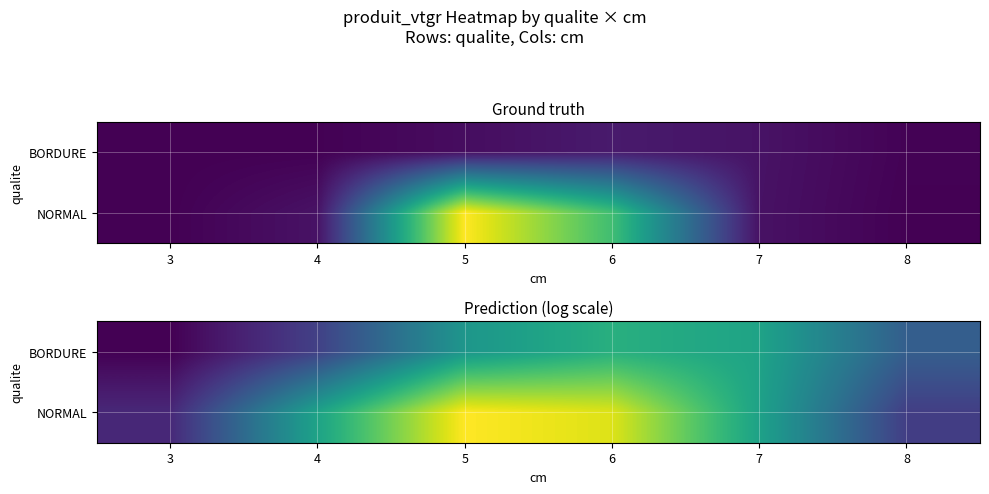

What value does the BORDURE series have at 7?

4.4